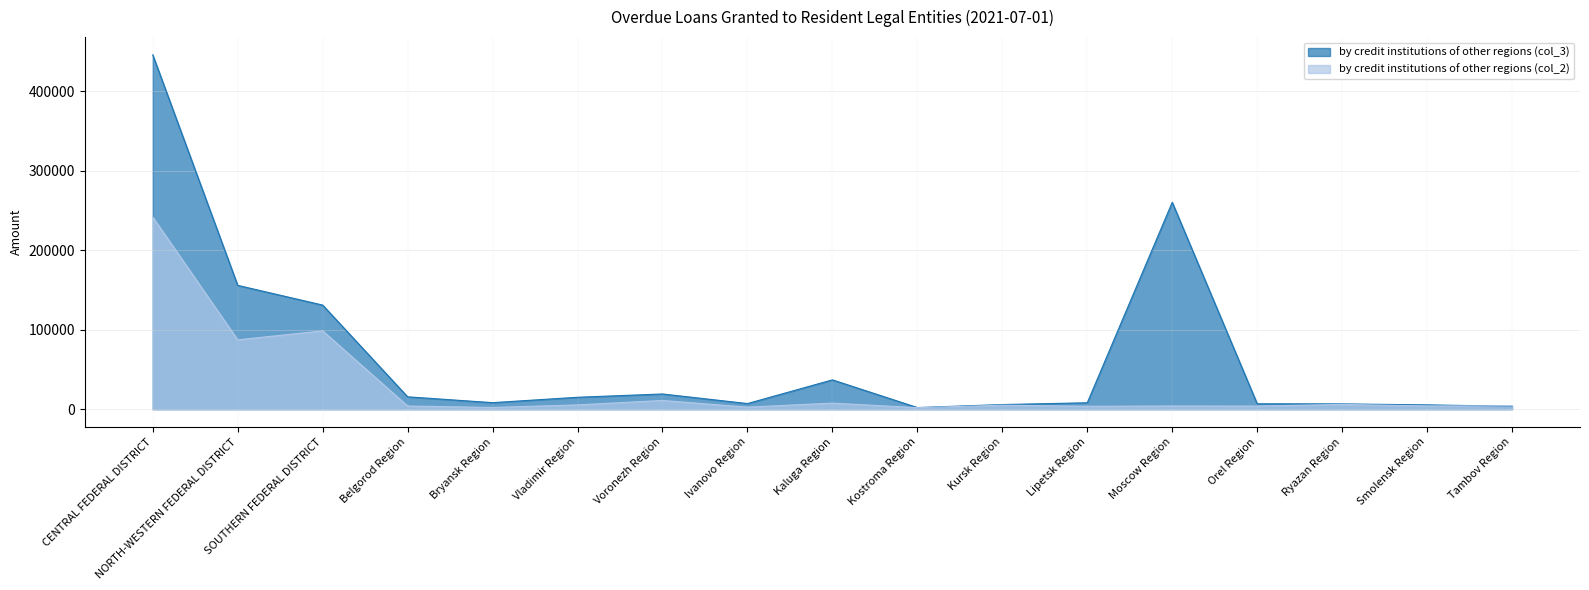

What is the difference between the by credit institutions of other regions (col_2) values at Moscow Region and Kaluga Region?

3644